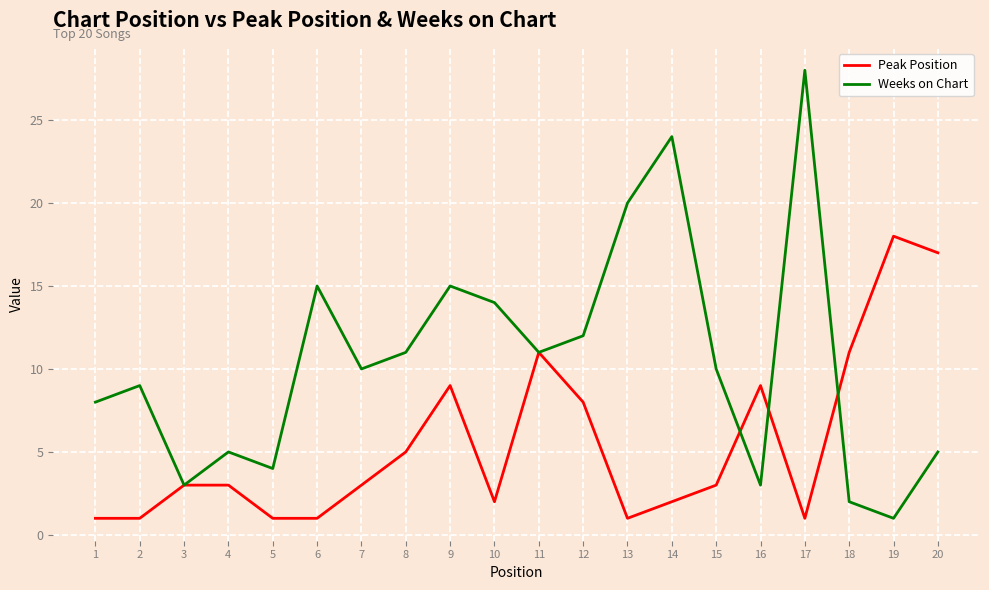

Which series has the largest total across all categories?

Weeks on Chart